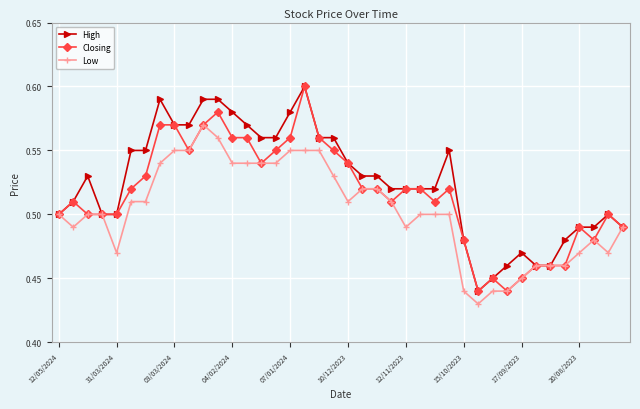

List the series in order of their overall mean, highest first.

High, Closing, Low